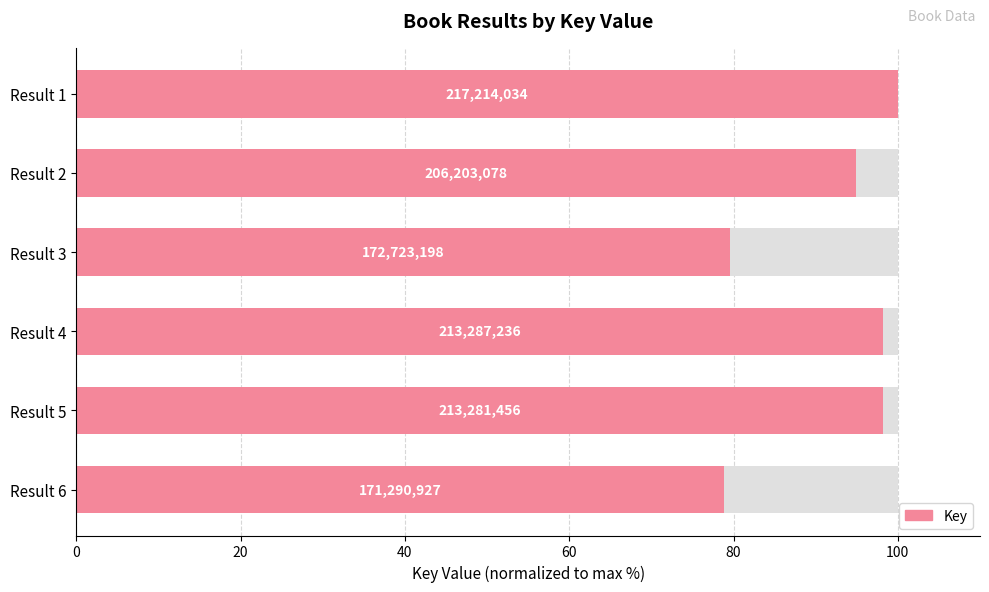

How many values are below 98?

3